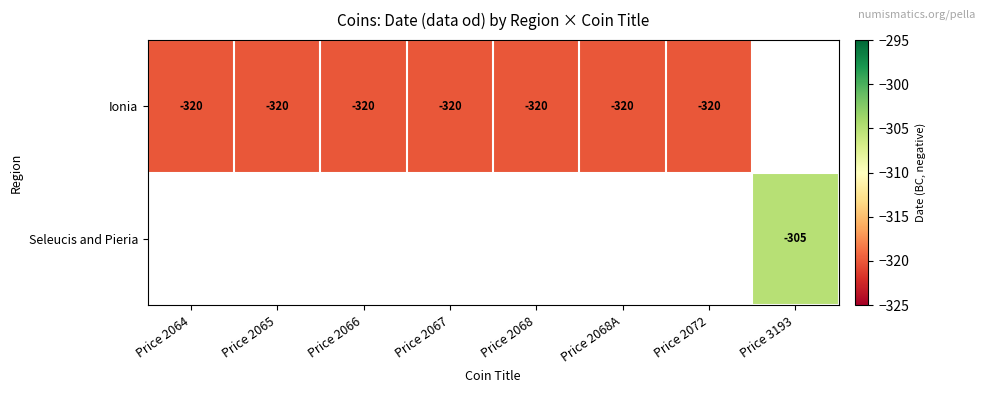

The Ionia series shows -176.6 at Price 2065. True or false?

False